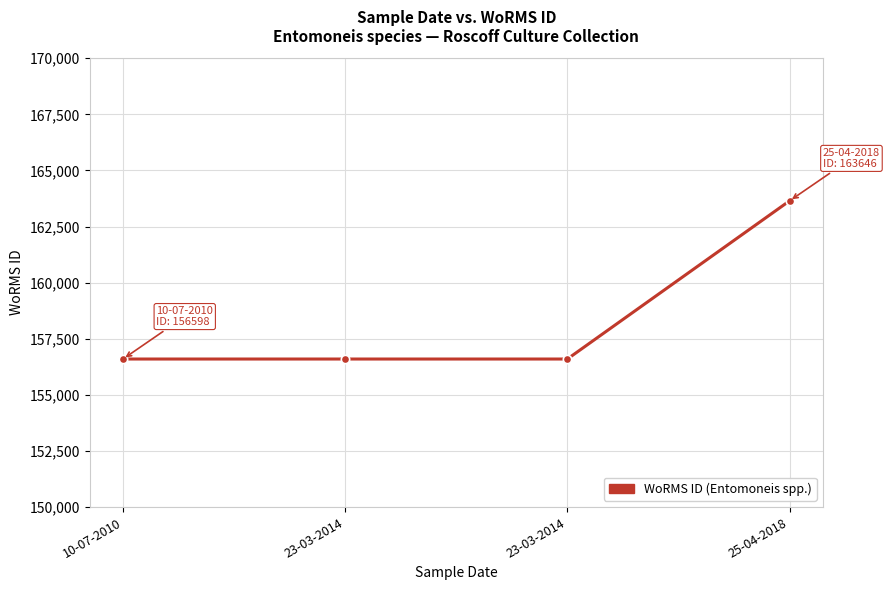

What is the sum of all values?

633440